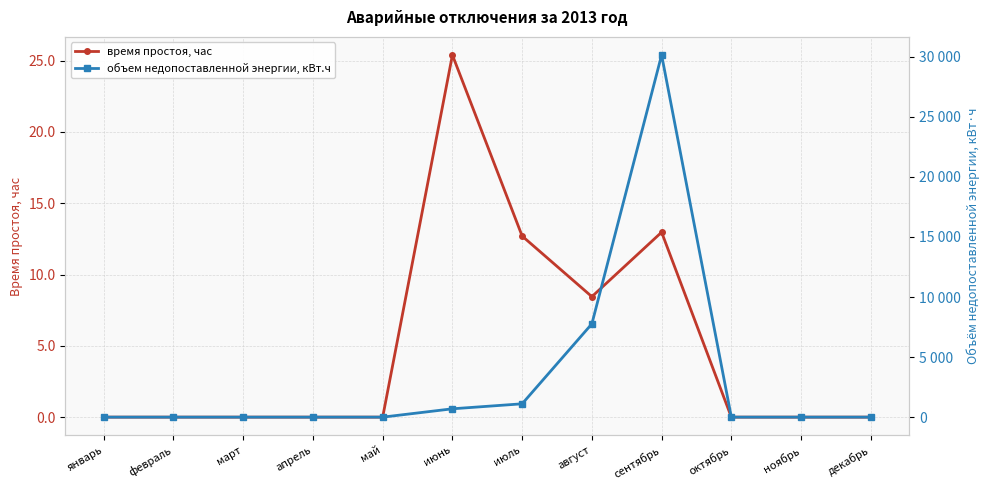

True or false: объем недопоставленной энергии, кВт.ч has more than 1 interior local peaks.

False